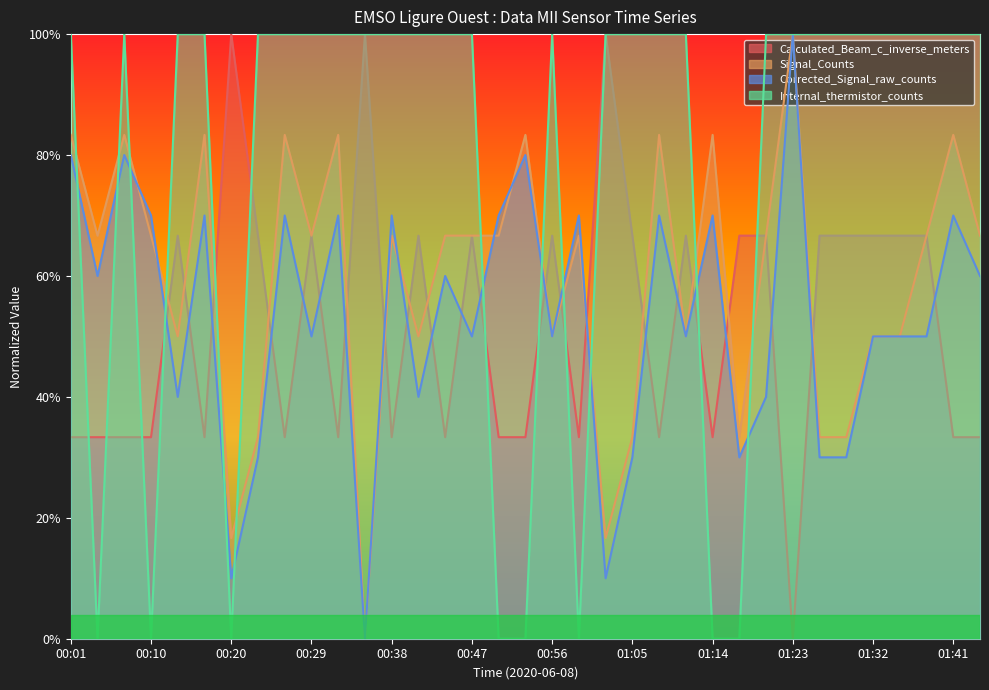

At which category does the chart reach its peak across all series?

00:20